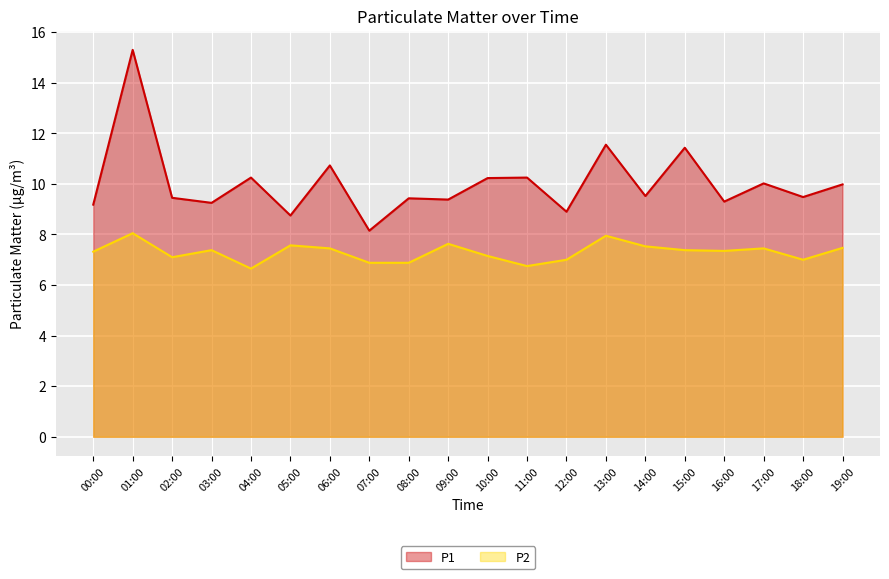

How many distinct data groups are displayed?

2